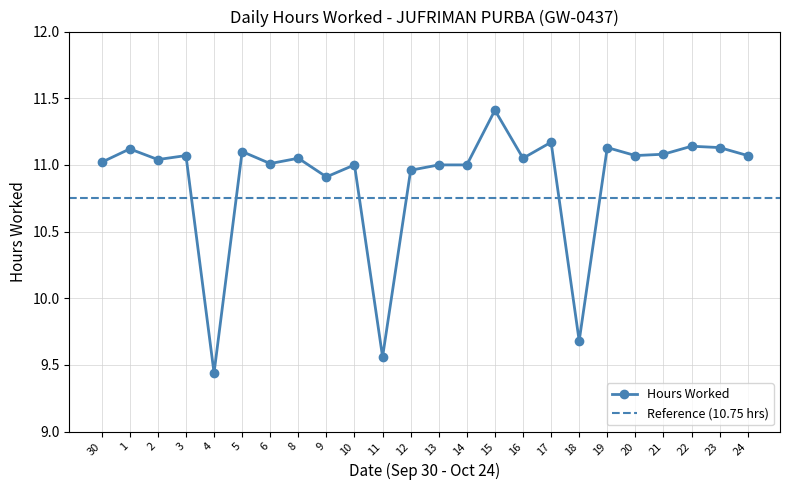

What value does the data have at 17?

11.2